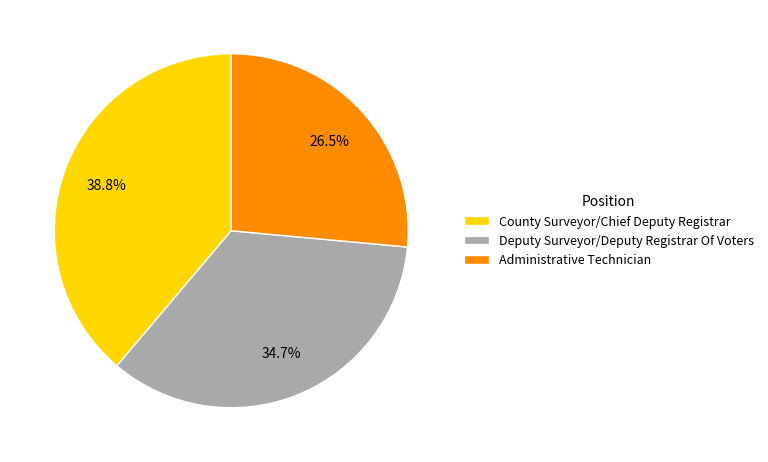

Approximately how many times larger is the value at Administrative Technician compared to County Surveyor/Chief Deputy Registrar?

0.7